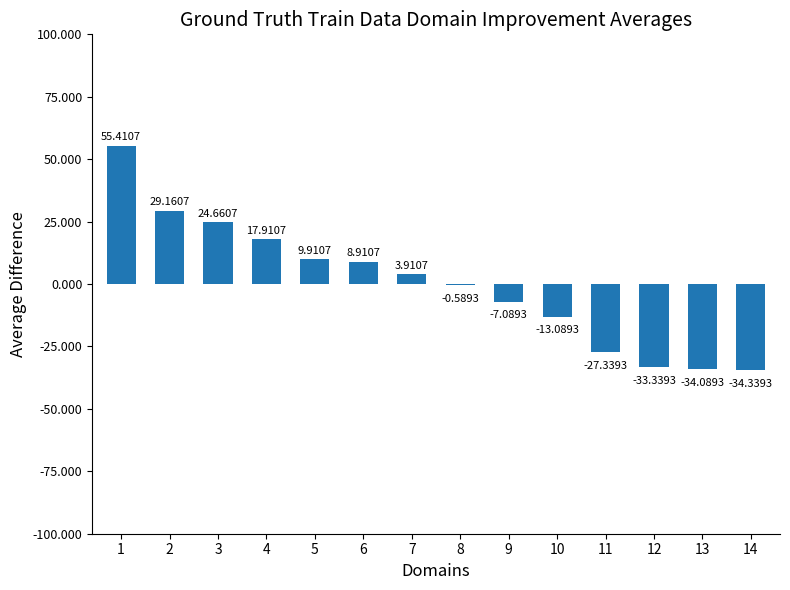

What is the sum of the values at 6 and 1?

64.3